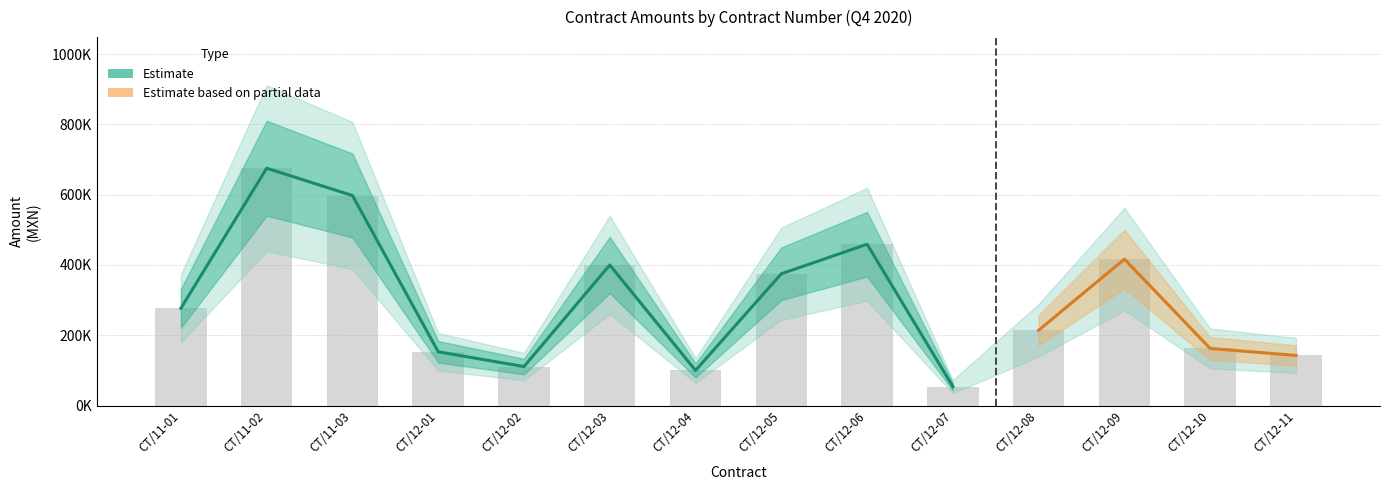

What is the average value?

295509.4